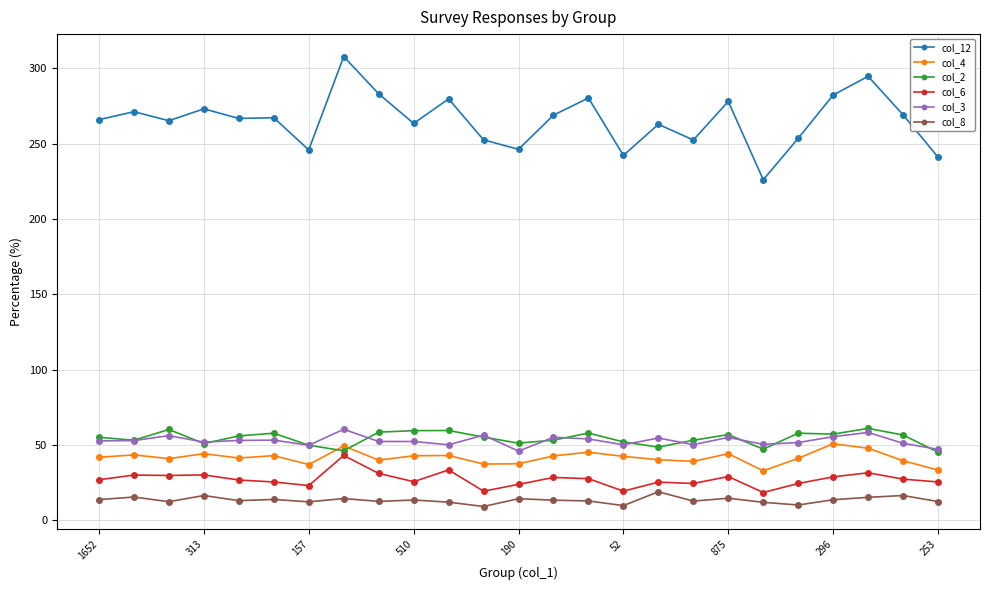

How many lines are shown in the chart?

6